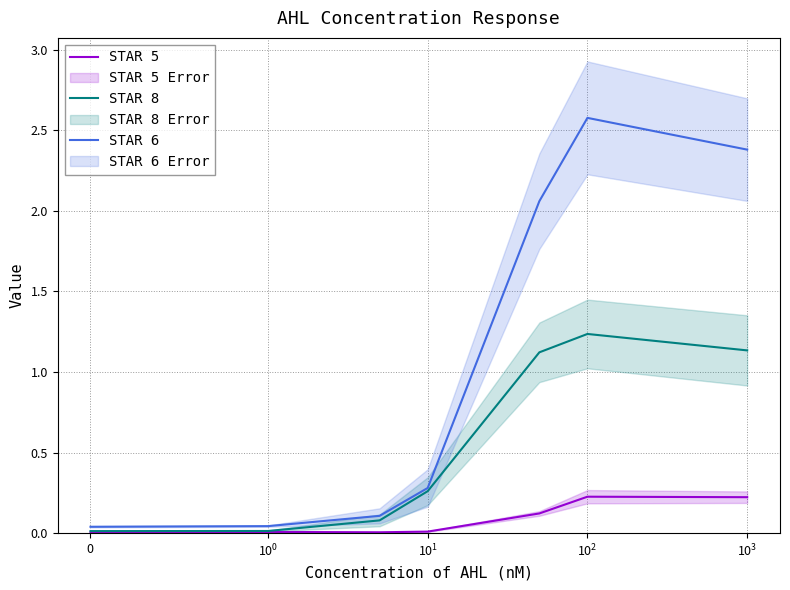

At how many categories does at least one series exceed 1?

3